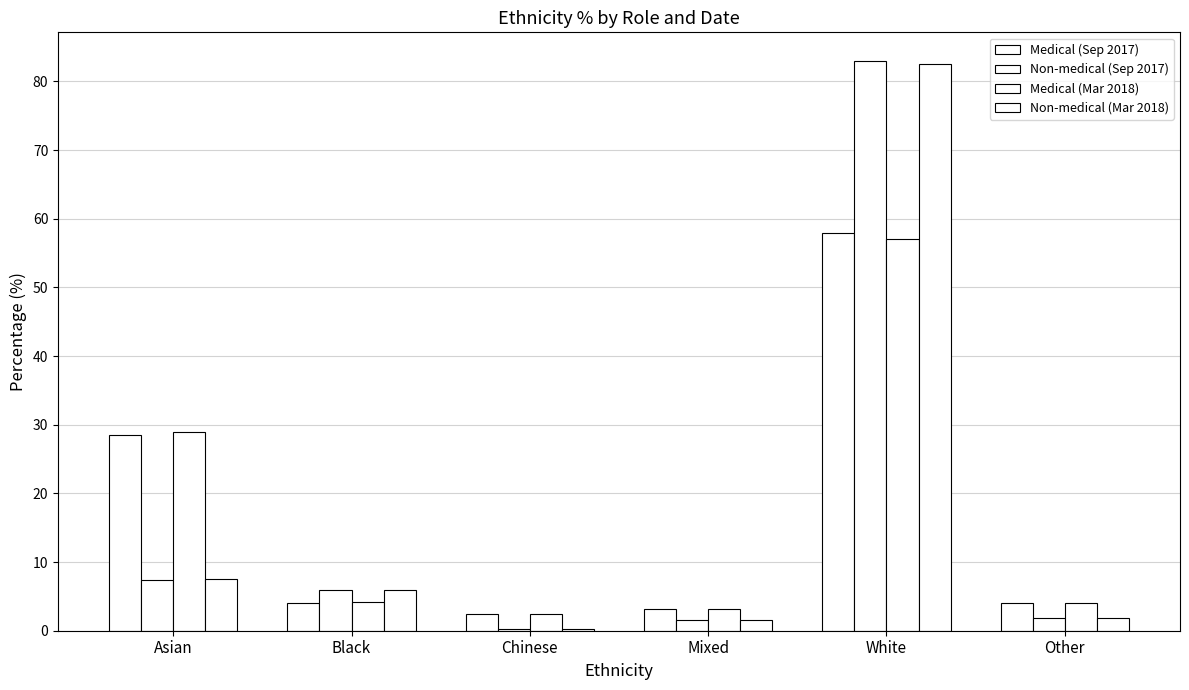

Are the bars horizontal?

No